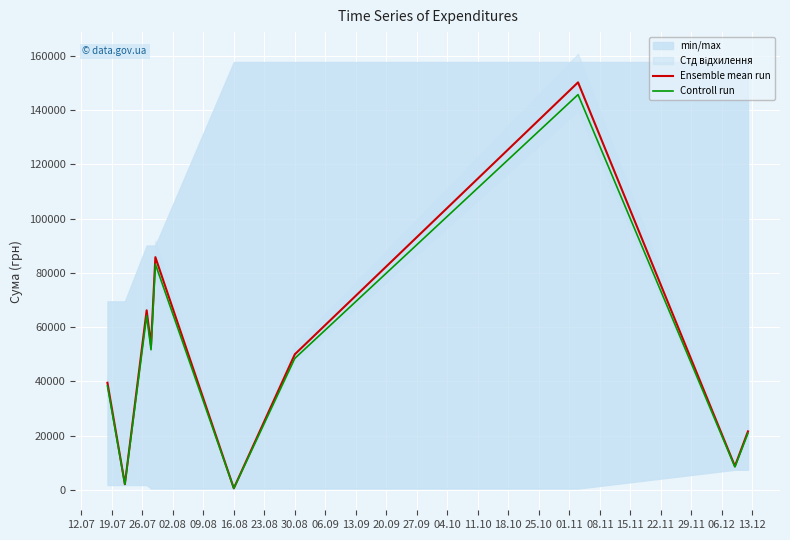

What is the difference between the highest and lowest values at 09.08?

2574.1